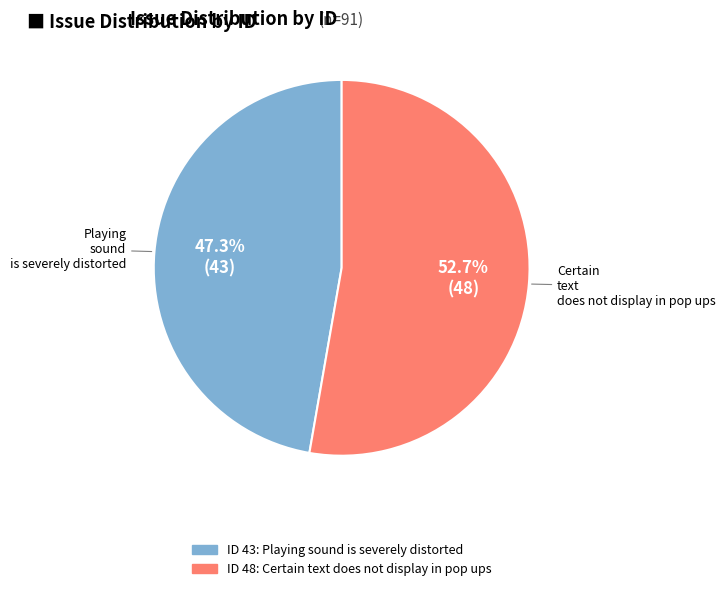

Does any single category account for the majority?

Yes